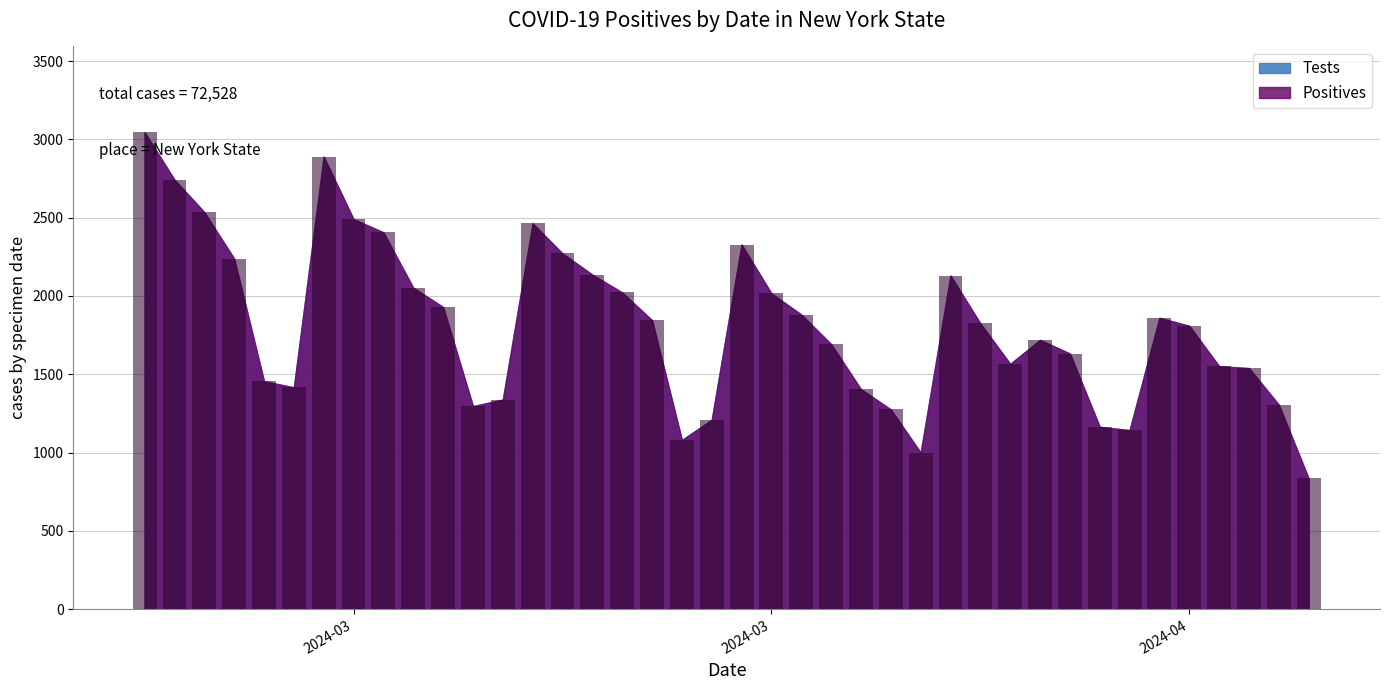

What is the maximum value shown in the chart?

3045